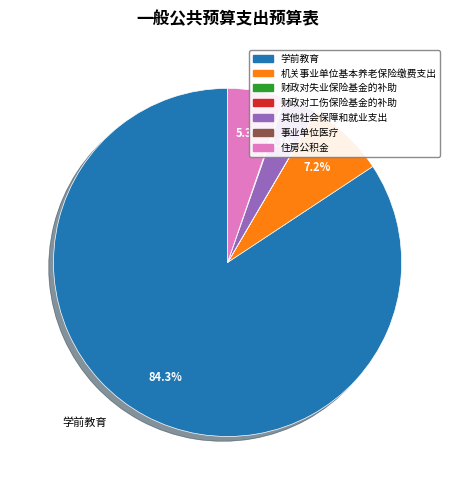

What is the largest slice in the pie chart?

学前教育